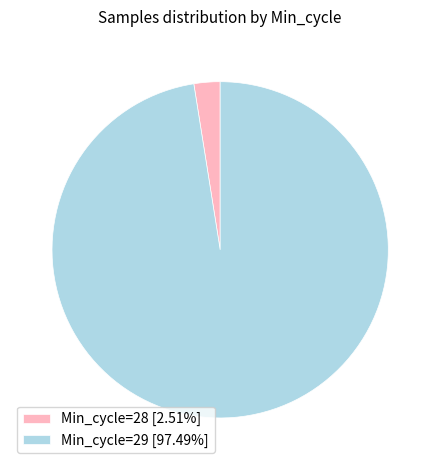

How many slices are in this pie chart?

2